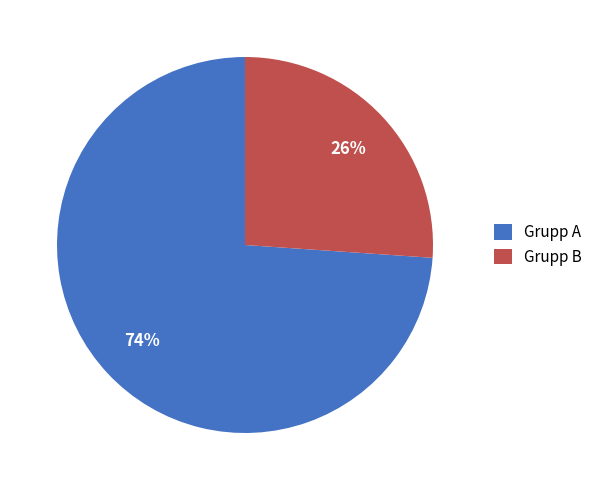

How many segments does this pie chart have?

2